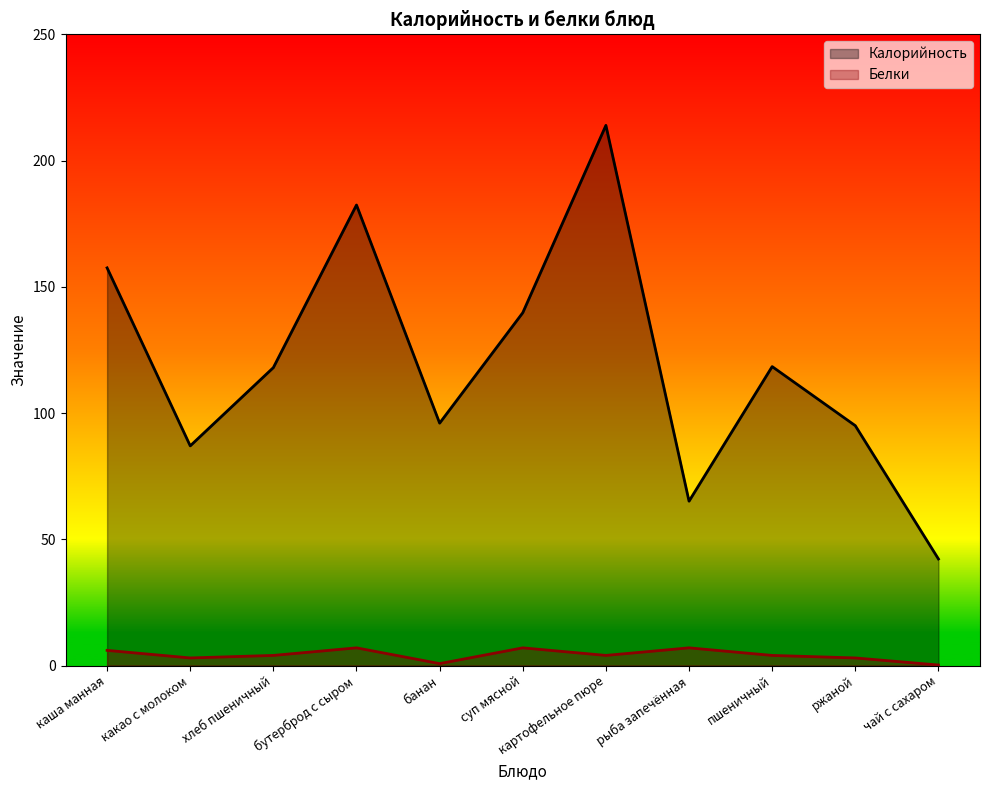

At which category does Белки reach its first local valley?

какао с молоком